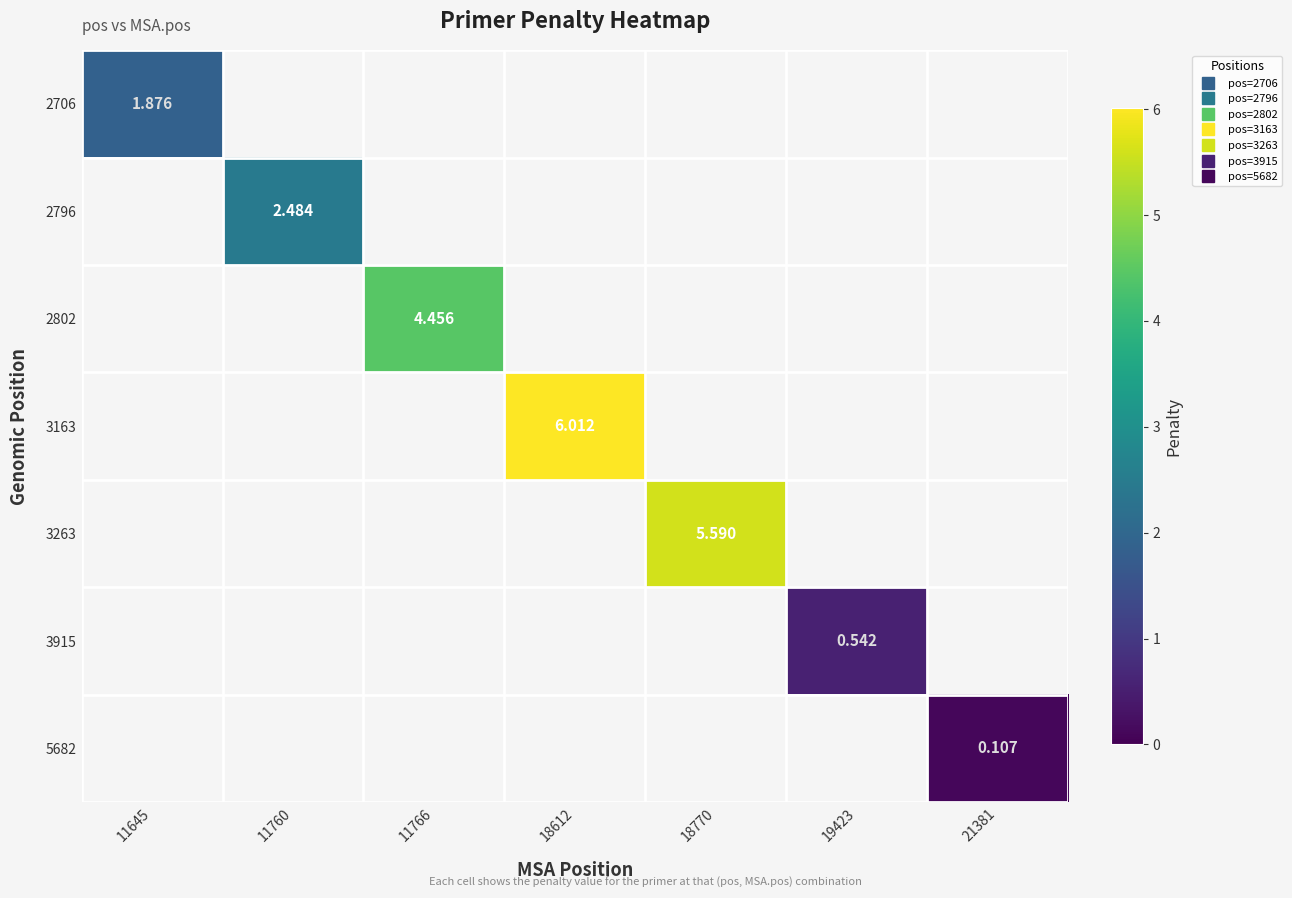

Is the value of 3163 at 11645 greater than the value of 2706 at 18770?

No